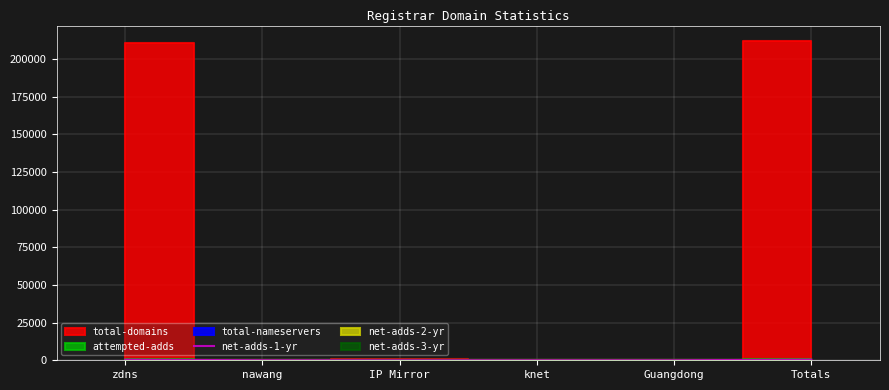

What is the change in value from nawang to IP Mirror?

-28